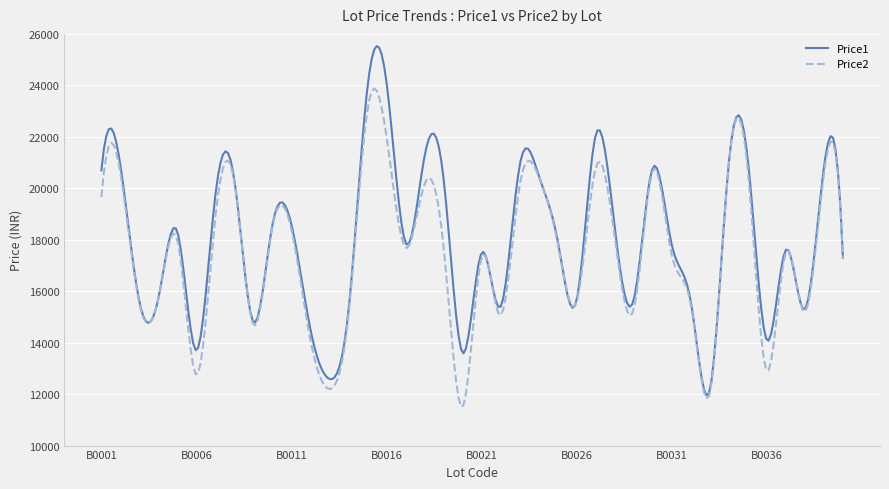

What is the highest value of the Price2 series?

23871.8